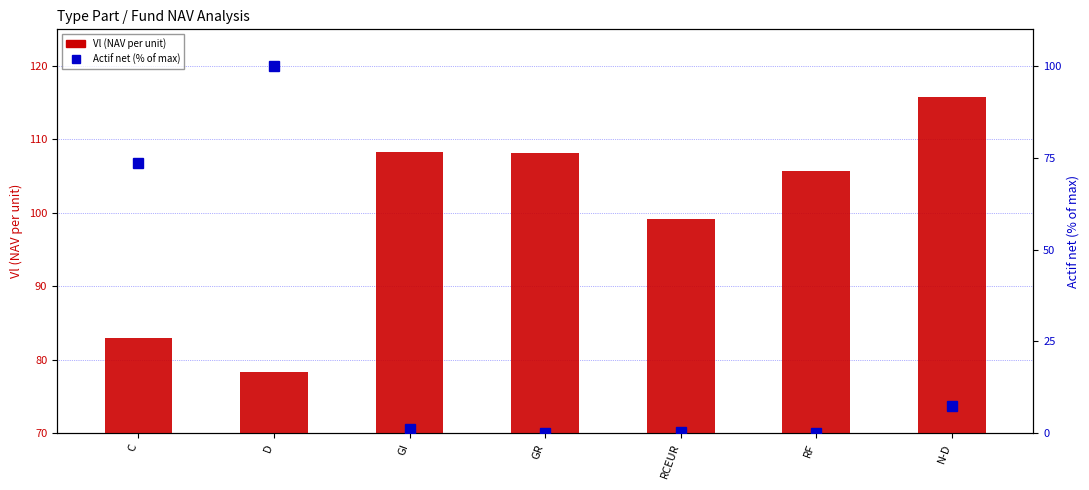

Reading left to right, list all the values displayed in this chart.

Vl (NAV per unit): C=83.0	D=78.3	GI=108.3	GR=108.1	RCEUR=99.2	RF=105.6	N-D=115.8
Actif net (% of max): C=73.5	D=100.0	GI=1.3	GR=0.0	RCEUR=0.3	RF=0.0	N-D=7.5